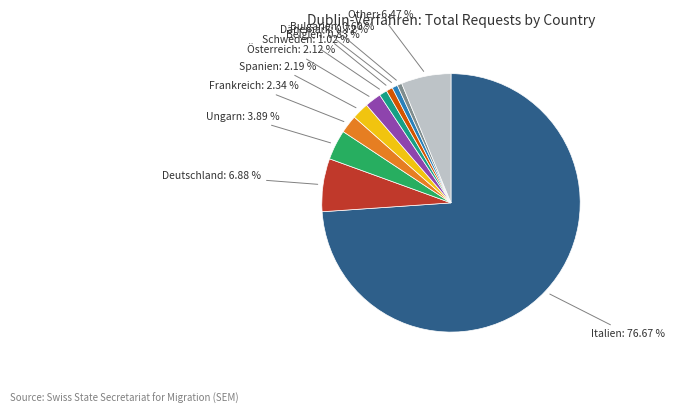

What percentage is the Belgien slice, to the nearest percent?

1%